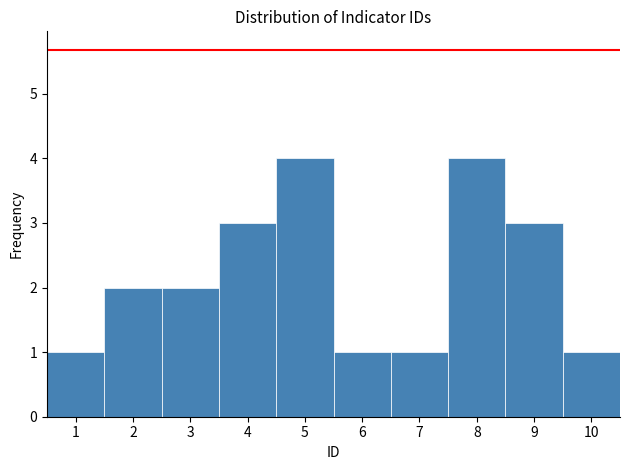

Reading left to right, transcribe this chart: for each bar, give the range it covers on the x-axis and its height. The values are not printed on the chart, so give them approximately, as read against the axis.

0.5 to 1.5: 1
1.5 to 2.5: 2
2.5 to 3.5: 2
3.5 to 4.5: 3
4.5 to 5.5: 4
5.5 to 6.5: 1
6.5 to 7.5: 1
7.5 to 8.5: 4
8.5 to 9.5: 3
9.5 to 10.5: 1